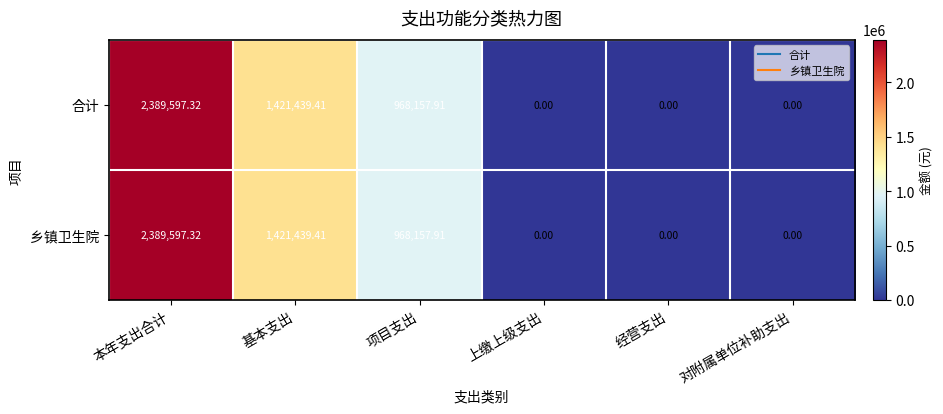

At which category is the sum across all series the highest?

本年支出合计